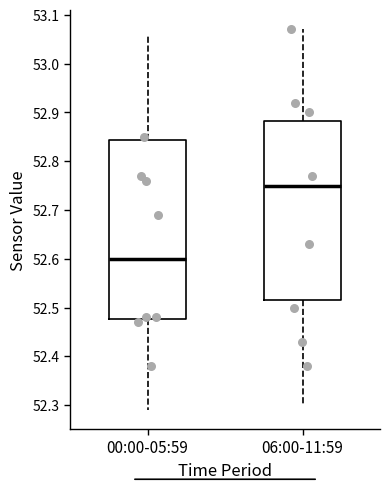

Reading left to right, read every box against the y-axis: the position of its median line, the range the box covers, and the ends of its whiskers. The values are not printed on the chart, so give them approximately, as read against the axis.

00:00-05:59: median 52.60, box 52.48 to 52.84, whiskers 52.29 to 53.06
06:00-11:59: median 52.75, box 52.52 to 52.88, whiskers 52.30 to 53.07